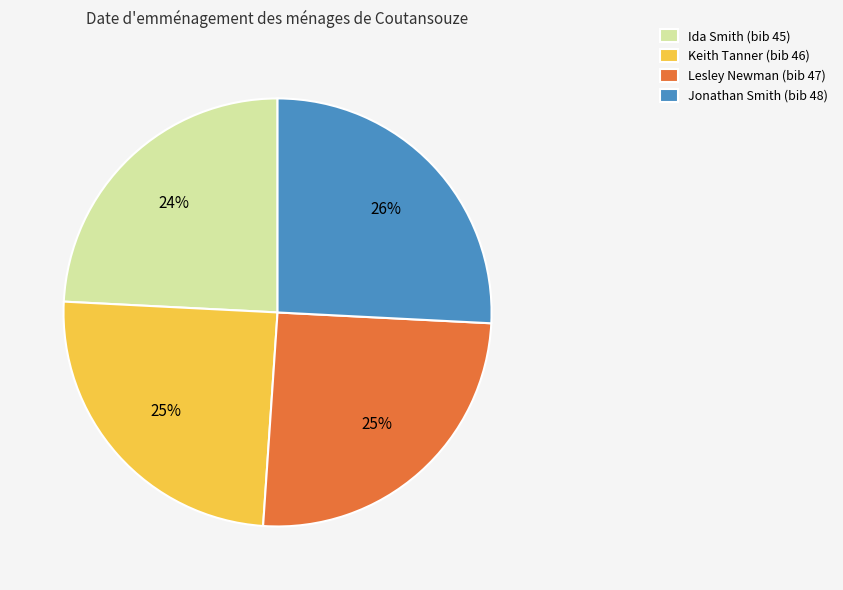

Is it true that Jonathan Smith (bib 48) is 26% of the pie?

True